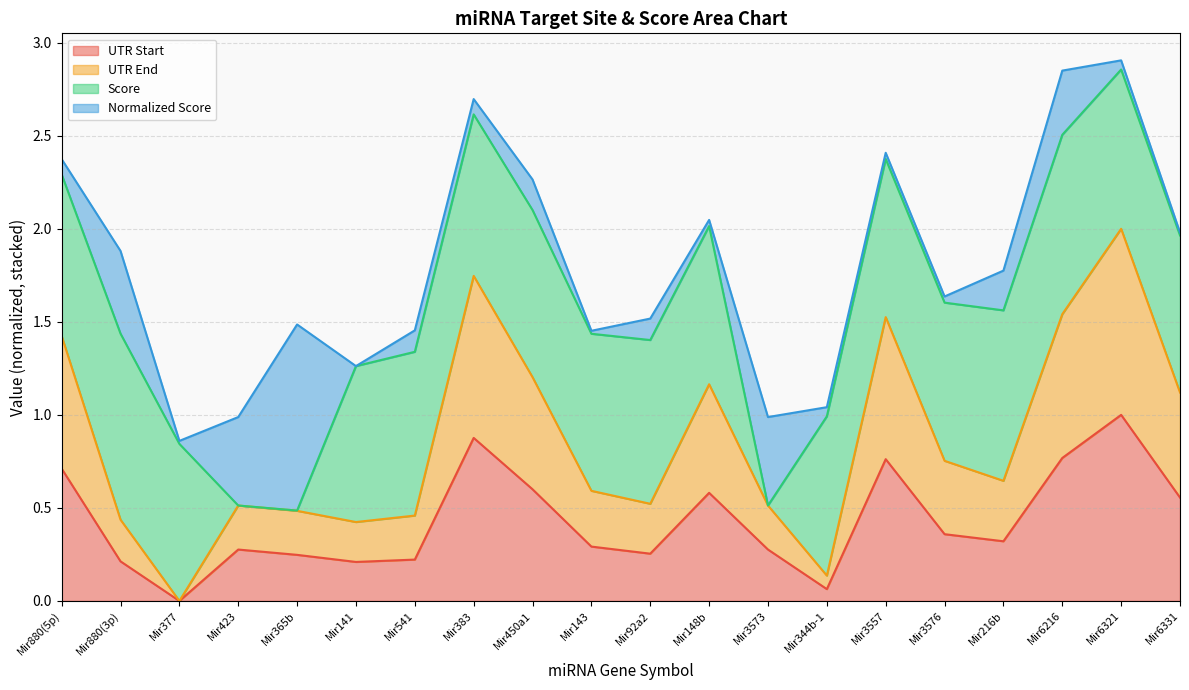

The UTR End series shows 0.8 at Mir450a1. True or false?

False